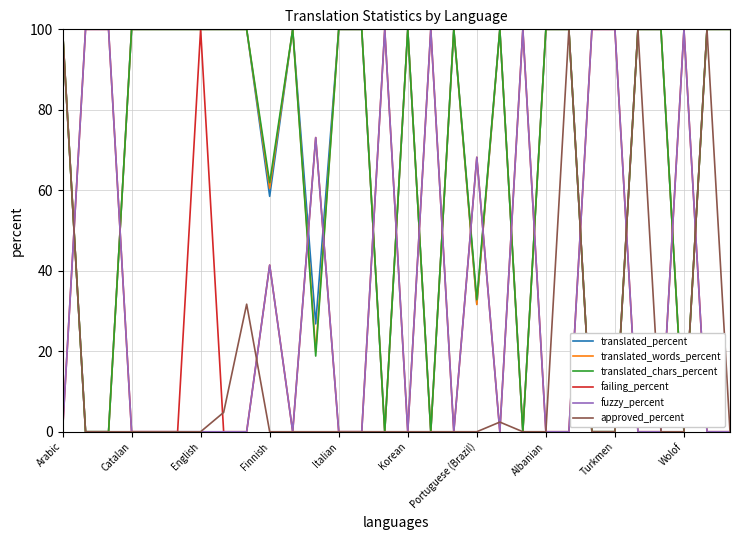

How many times do translated_words_percent and fuzzy_percent cross each other?

16